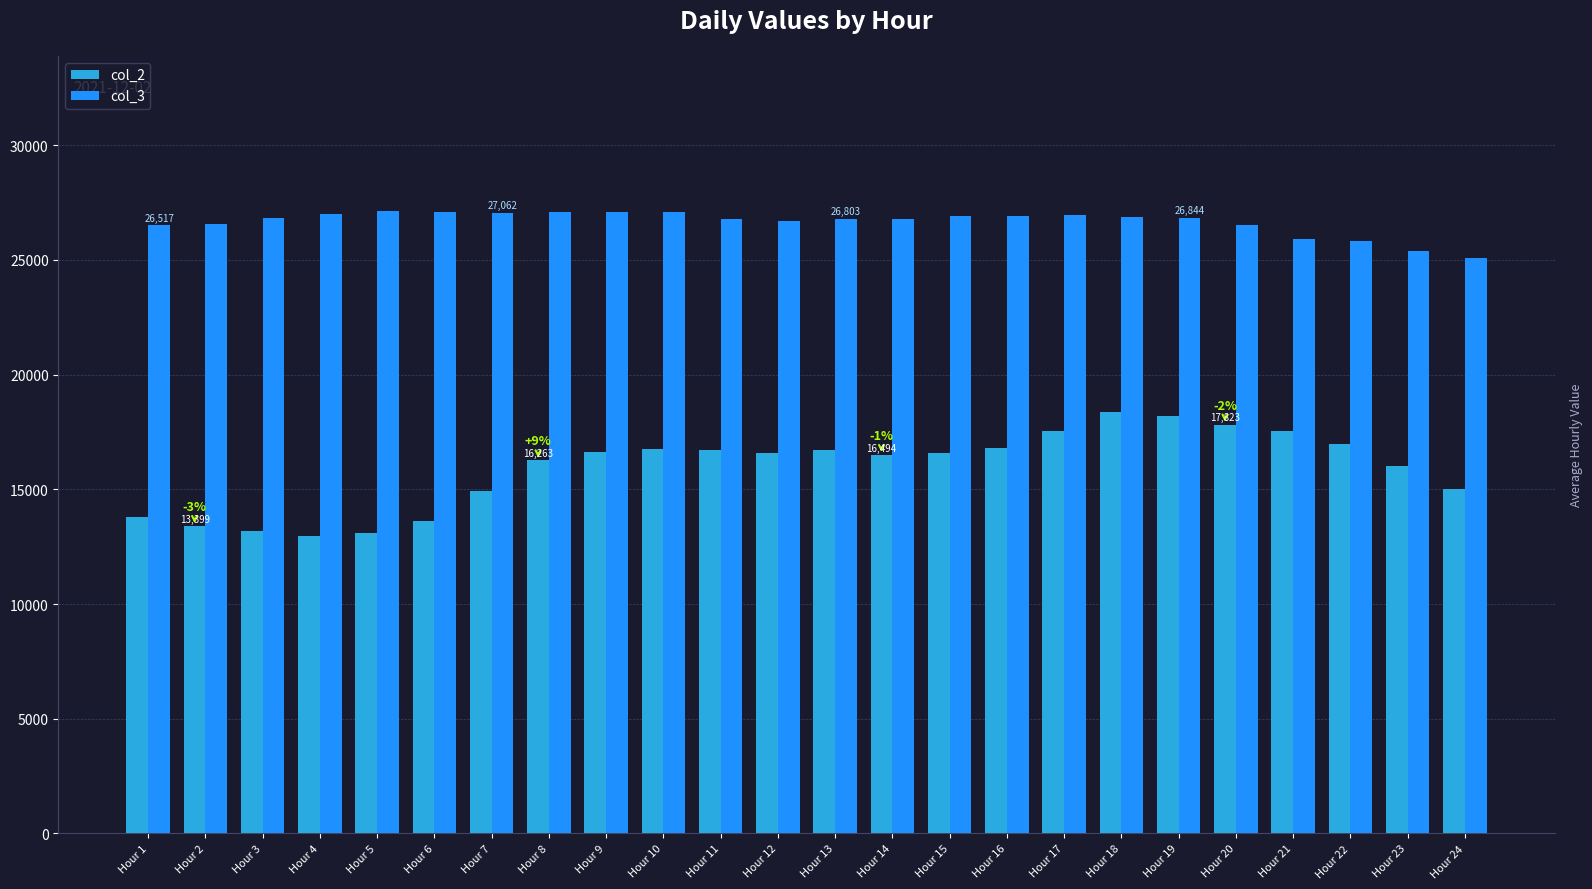

What is the maximum value shown in the chart?

27122